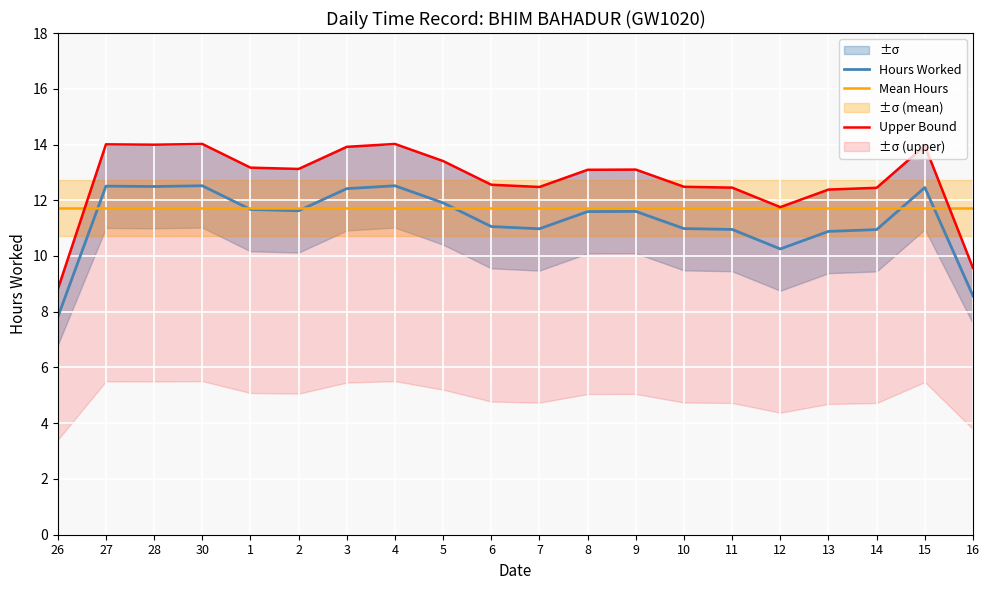

What is the sum of the Mean Hours values at 5 and 2?

23.4